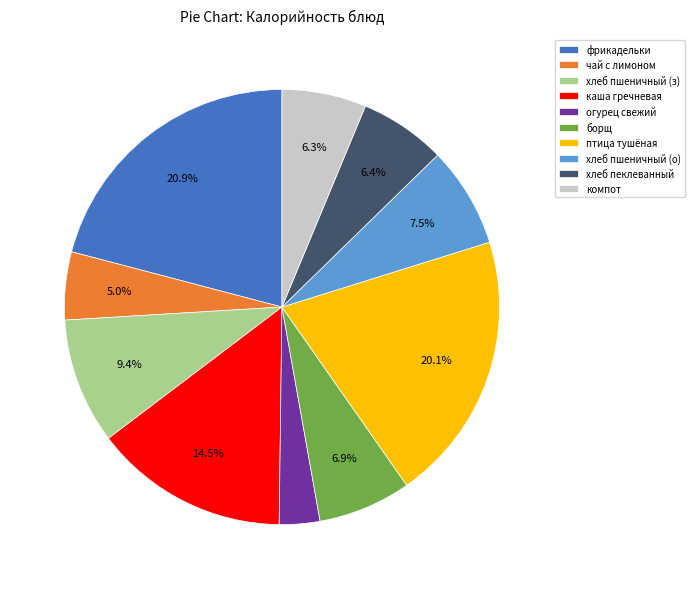

Which category has the smallest portion of the pie?

огурец свежий